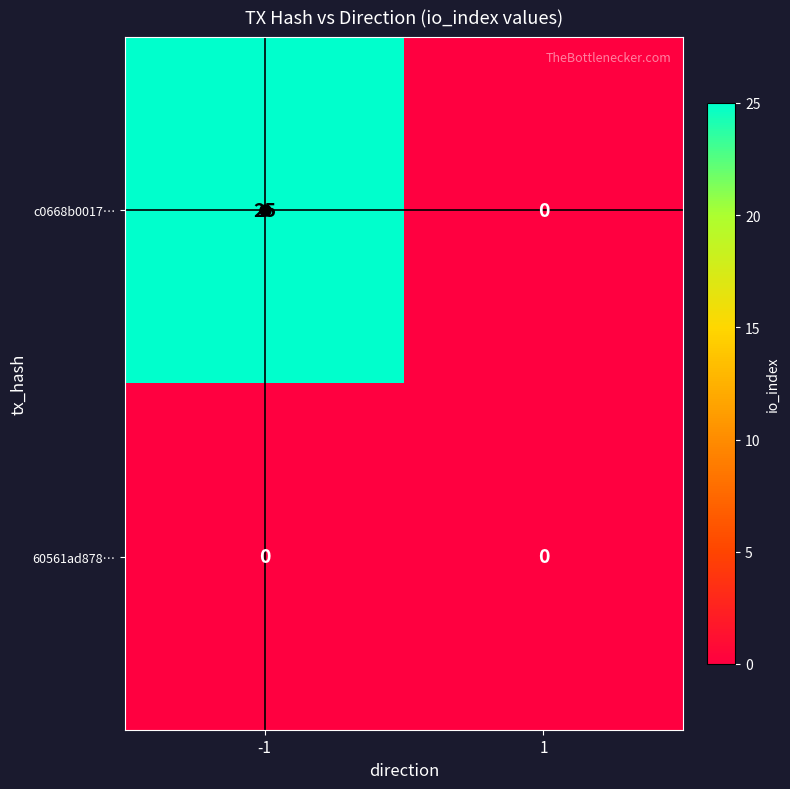

Between -1 and 1, which series saw the biggest shift?

c0668b0017…